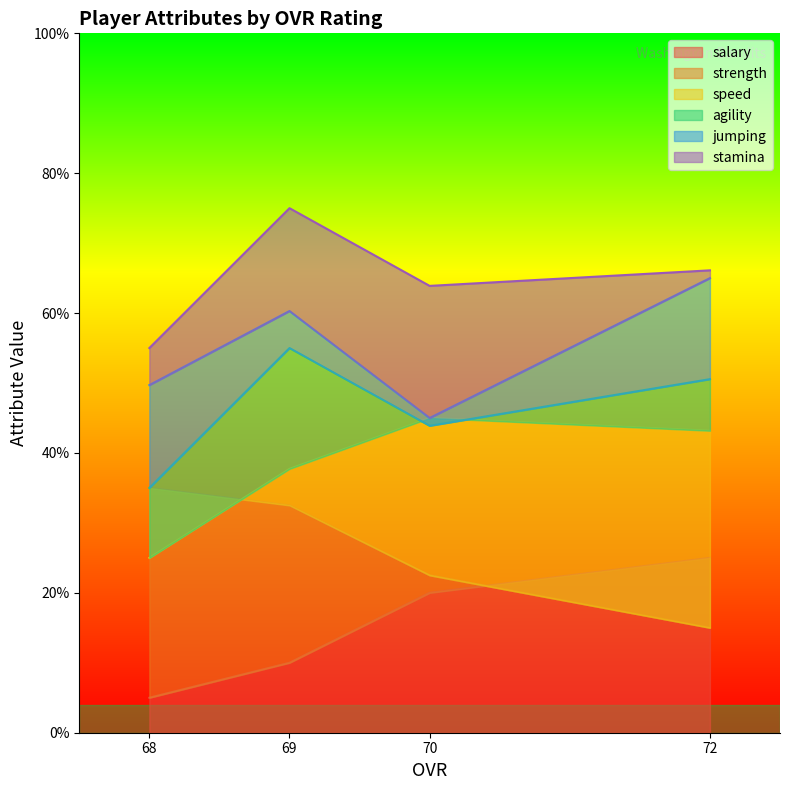

Reading right to left, what are all the values shown in this chart?

salary: 68=5.0	69=10.0	70=20.0	72=25.0
strength: 68=35.0	69=32.5	70=22.5	72=15.0
speed: 68=25.0	69=37.7	70=45.0	72=43.2
agility: 68=35.0	69=55.0	70=43.9	72=50.6
jumping: 68=49.7	69=60.3	70=45.0	72=65.0
stamina: 68=55.0	69=75.0	70=63.9	72=66.1